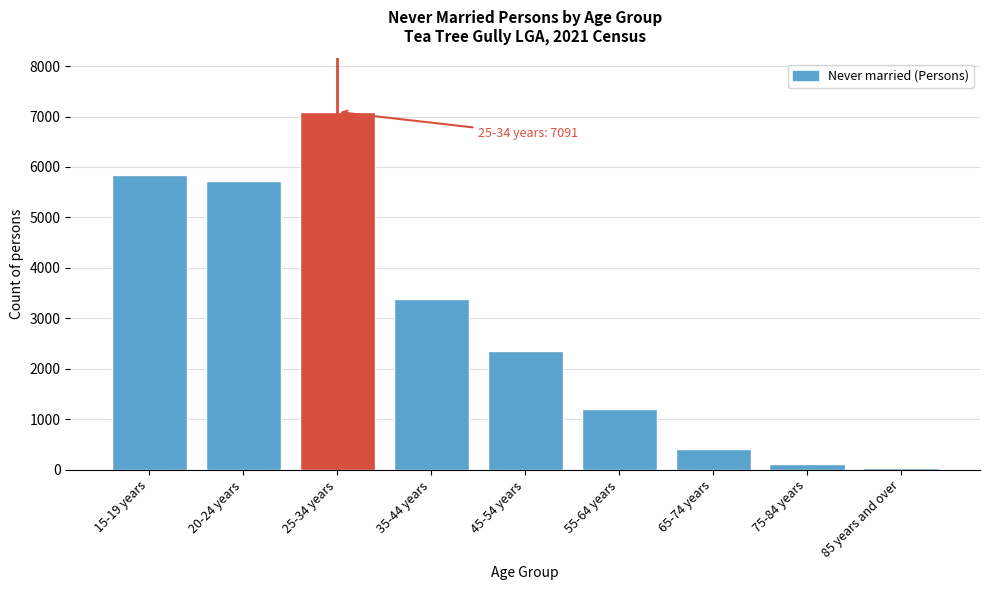

Reading left to right, list all the values displayed in this chart.

5842	5722	7091	3387	2354	1205	413	112	37